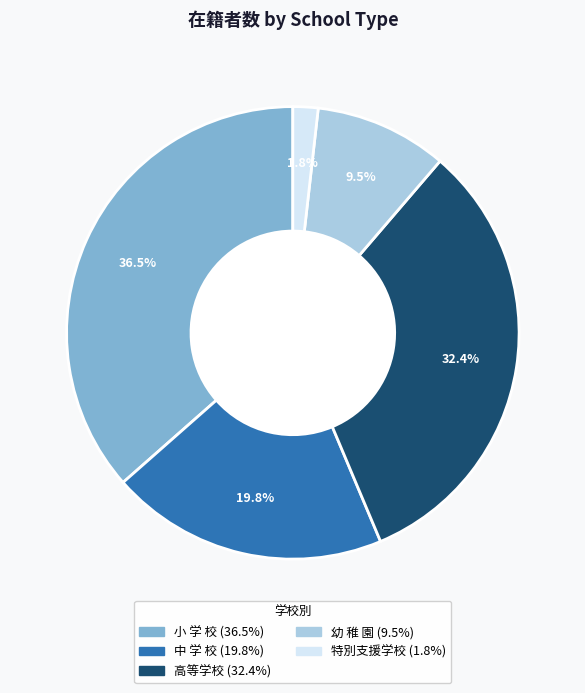

To the nearest percent, what is the difference between the largest and smallest slice percentages?

35%